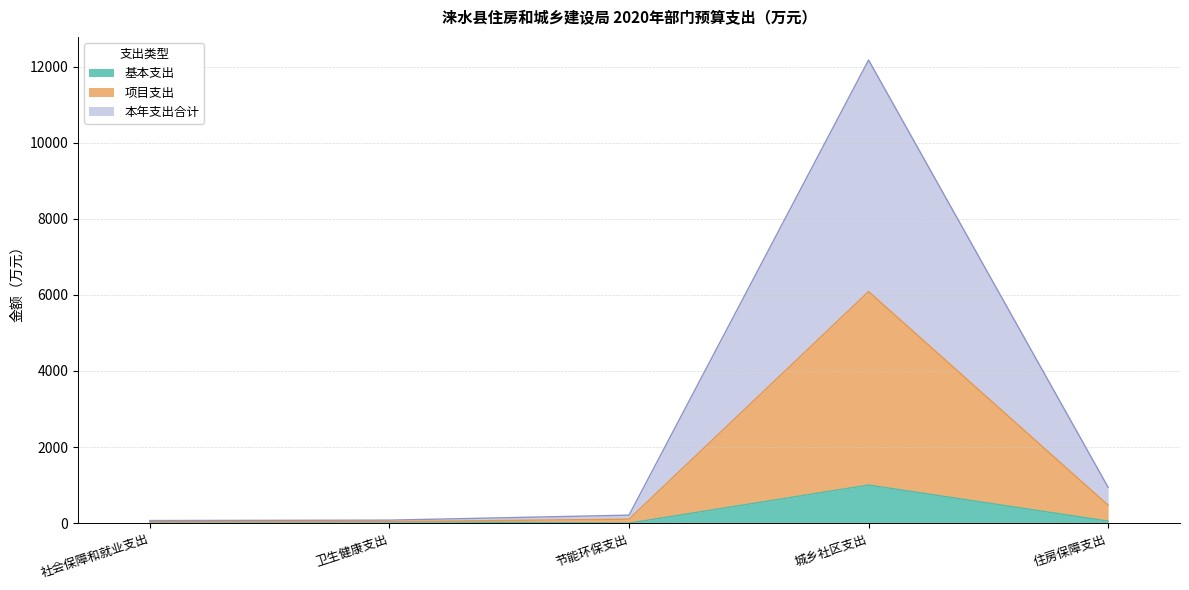

Which series has the largest range (max minus min)?

本年支出合计